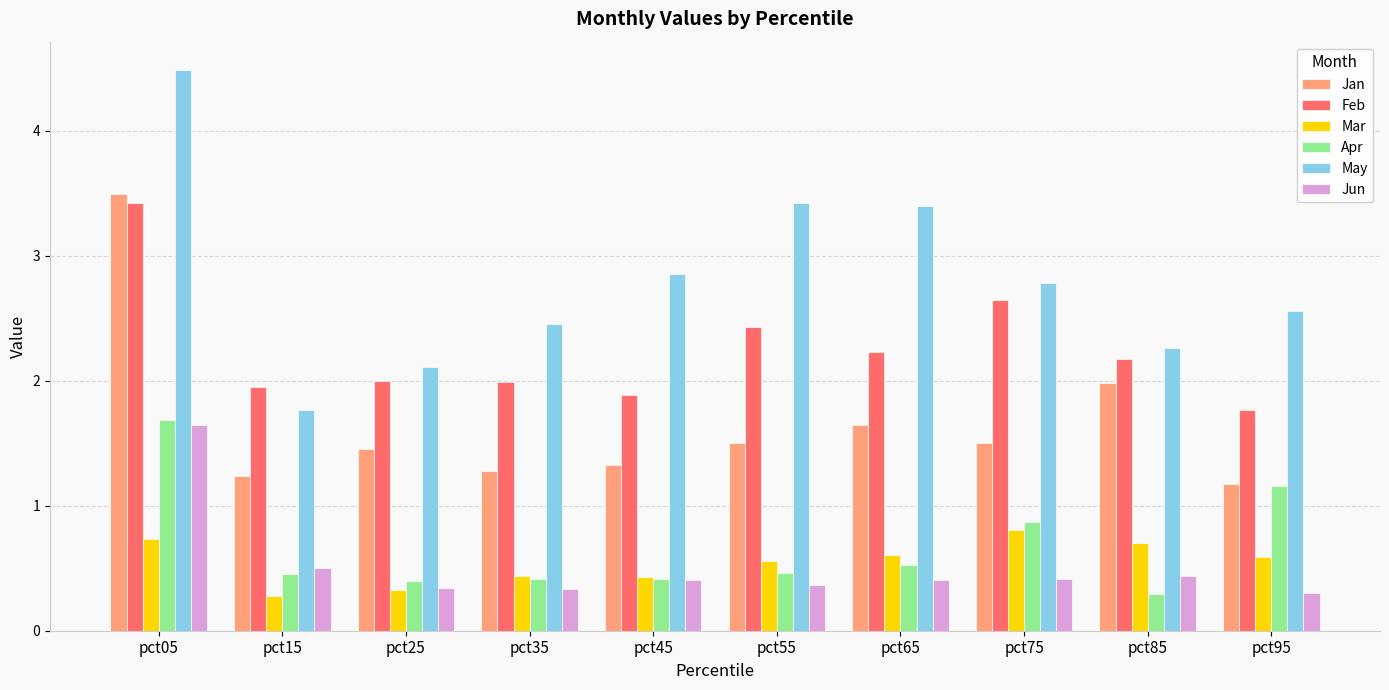

How many distinct data groups are displayed?

6